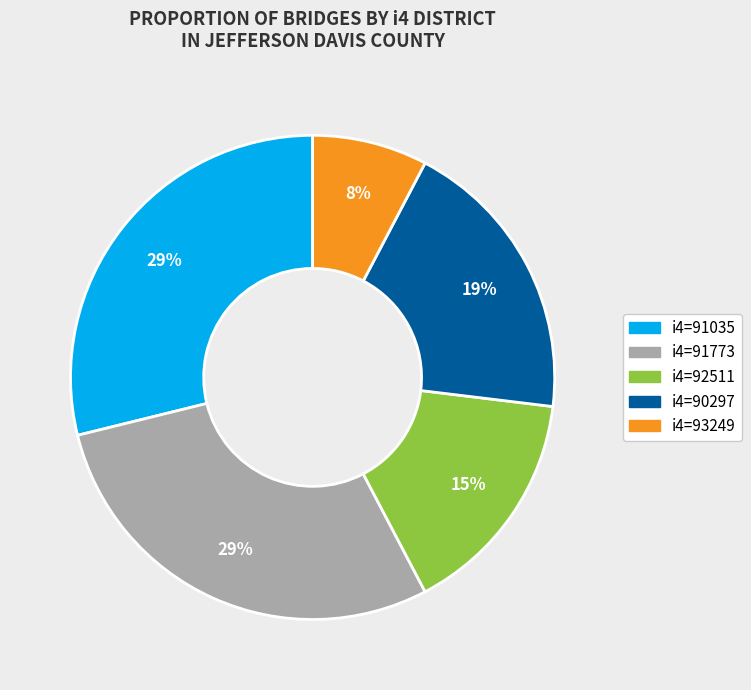

To the nearest percent, what is the average slice percentage?

20%